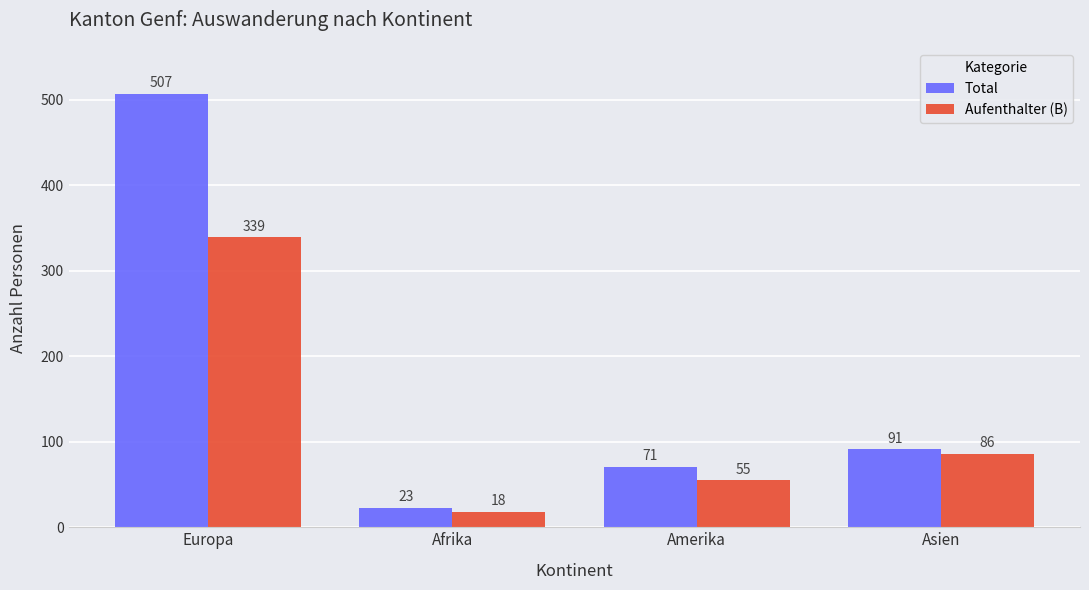

Rank the series by their maximum value, from lowest to highest.

Aufenthalter (B), Total